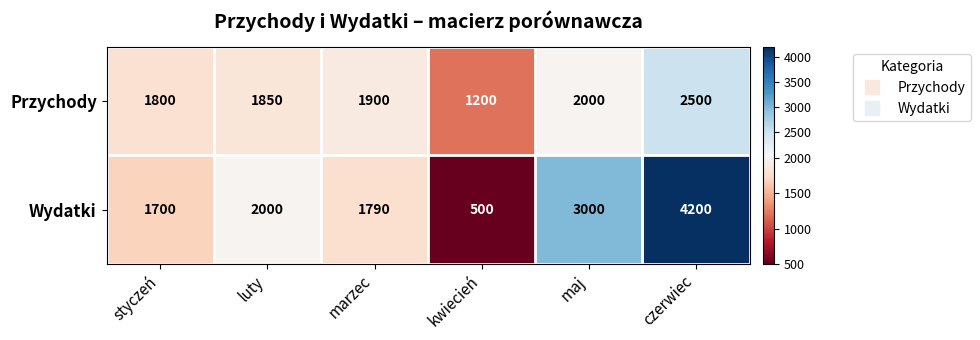

List the series in order of their peak value, lowest first.

Przychody, Wydatki